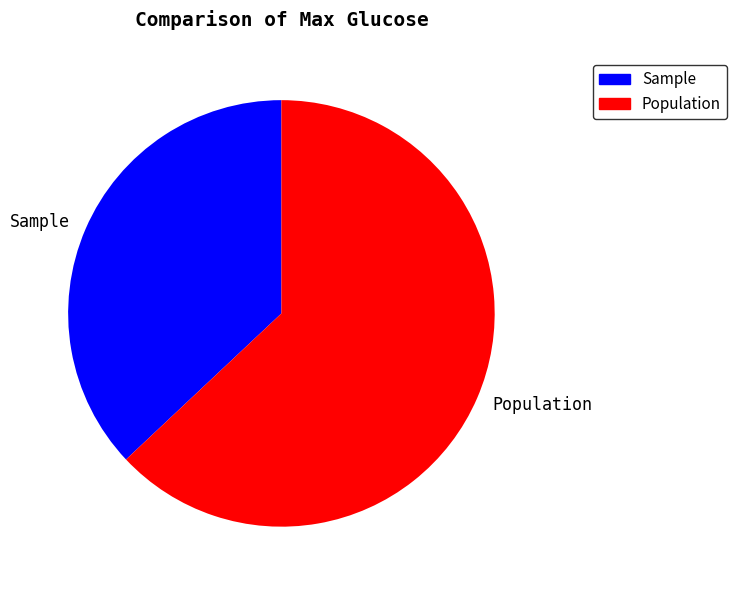

How many slices are in this pie chart?

2